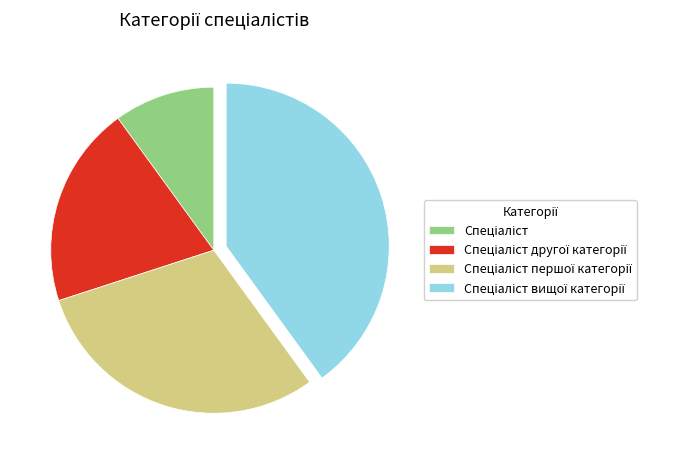

Is there any slice that represents more than half of the pie?

No